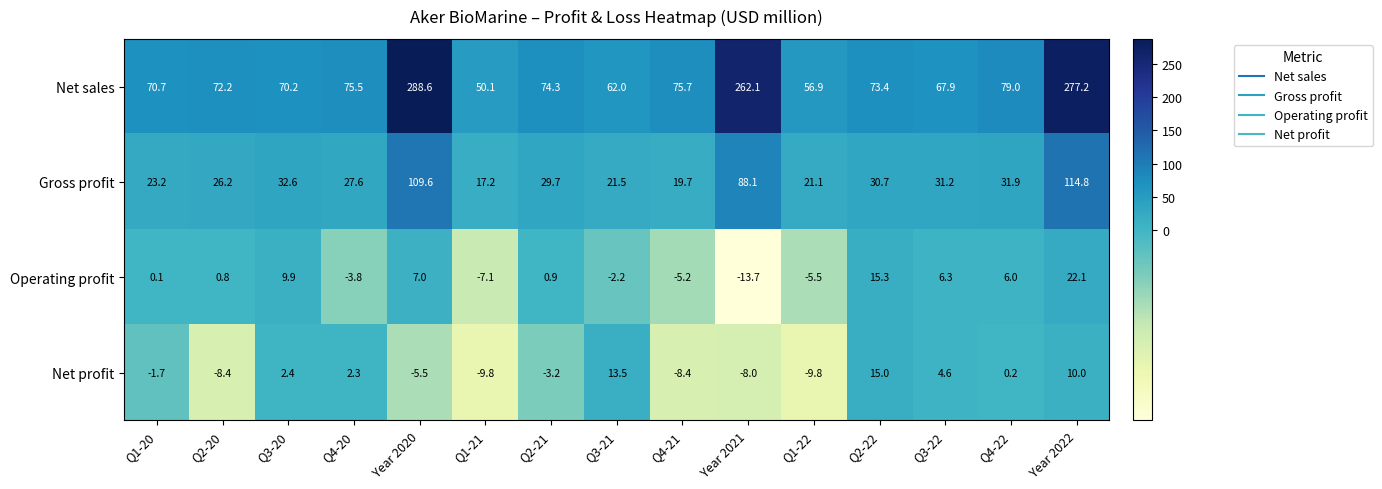

How many categories are shown in the chart?

15